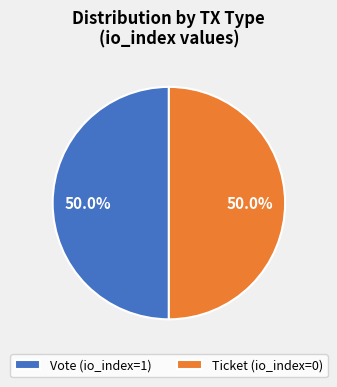

Approximately how many times larger is the value at Ticket (io_index=0) compared to Vote (io_index=1)?

1.0